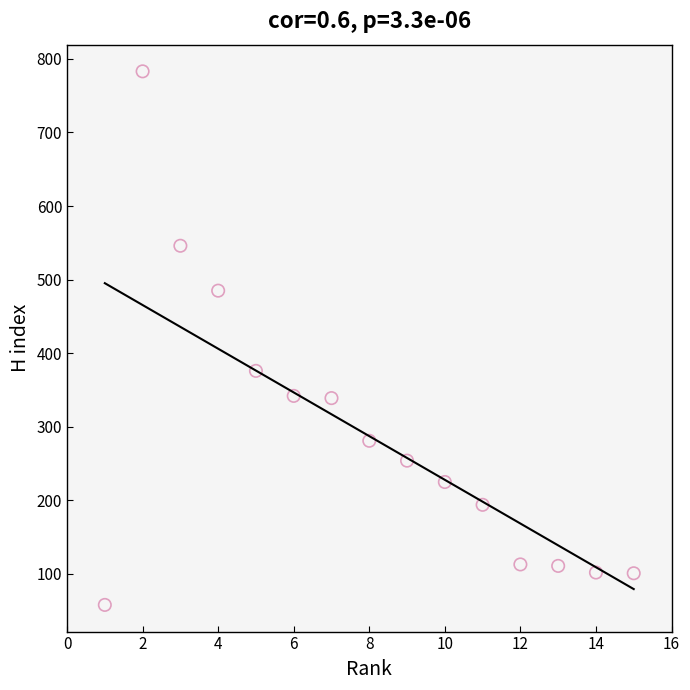

What is the range of X values (max minus min)?

14